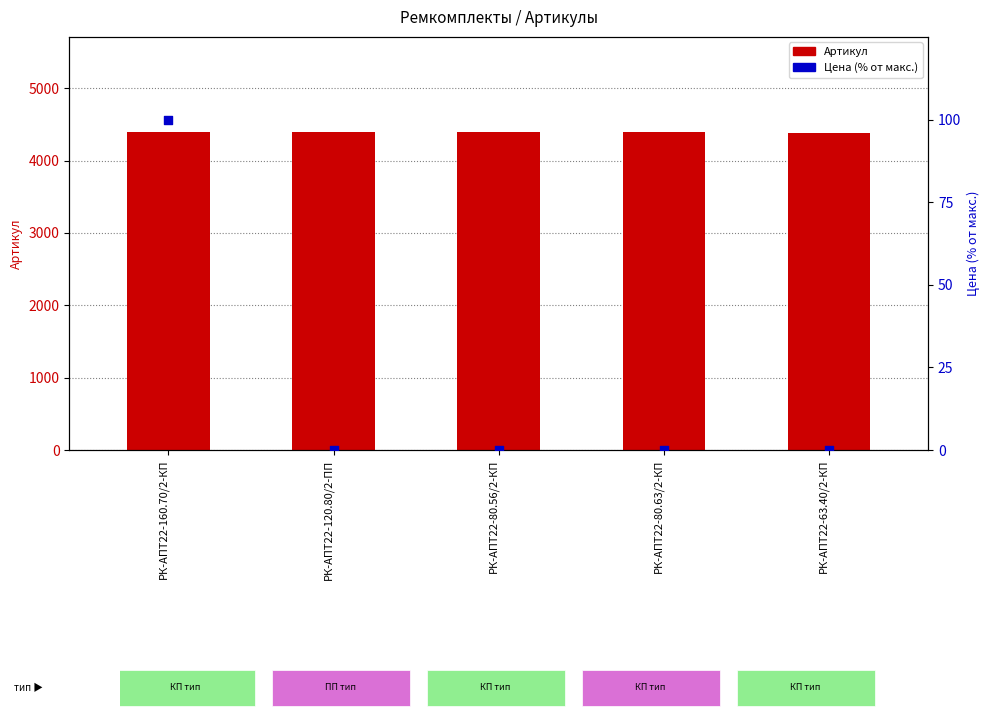

What is the total value across all series at РК-АПТ22-120.80/2-ПП?

4391